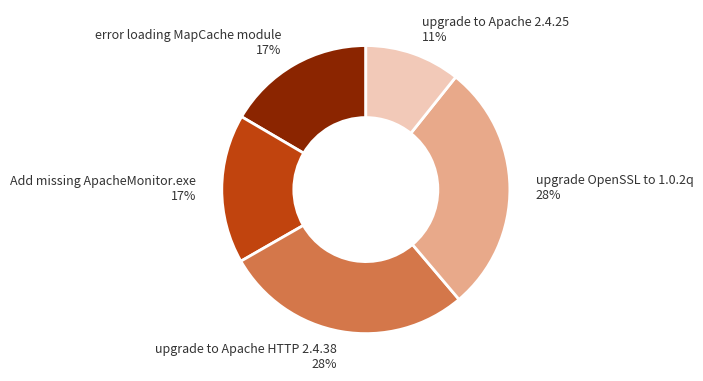

Which has a higher value, error loading MapCache module 17% or upgrade to Apache 2.4.25 11%?

error loading MapCache module 17%